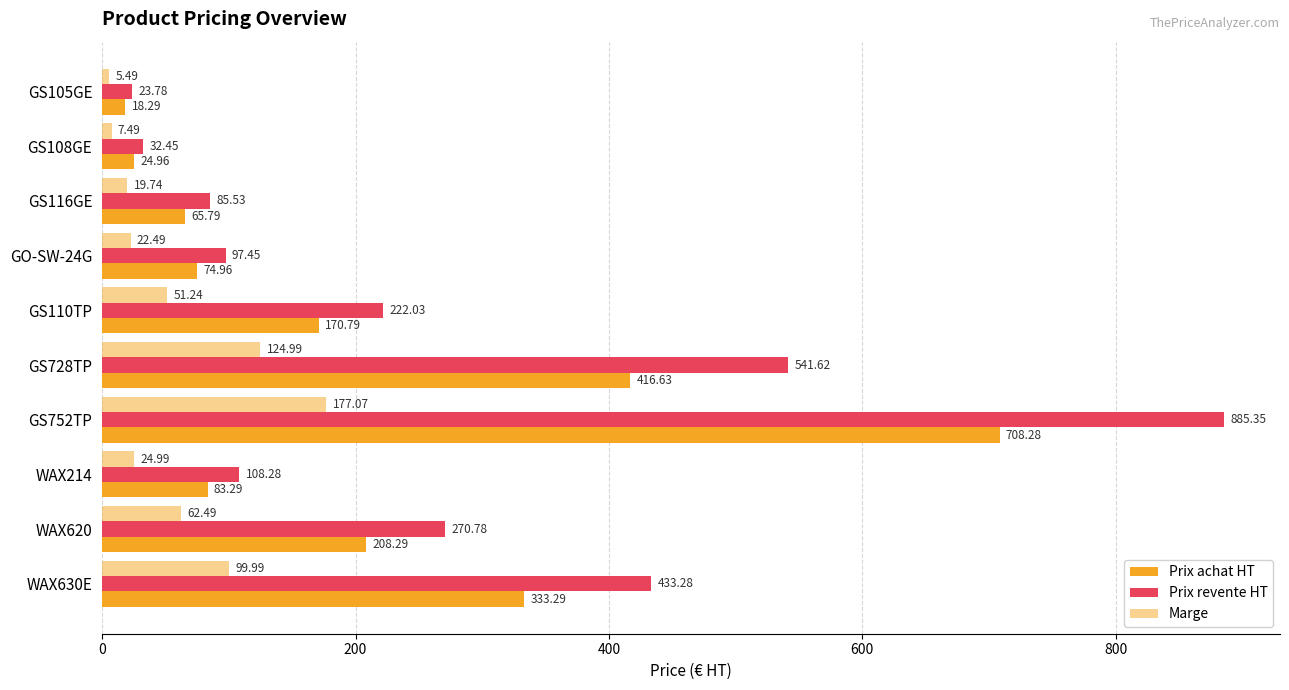

What position from the right is GS108GE?

9